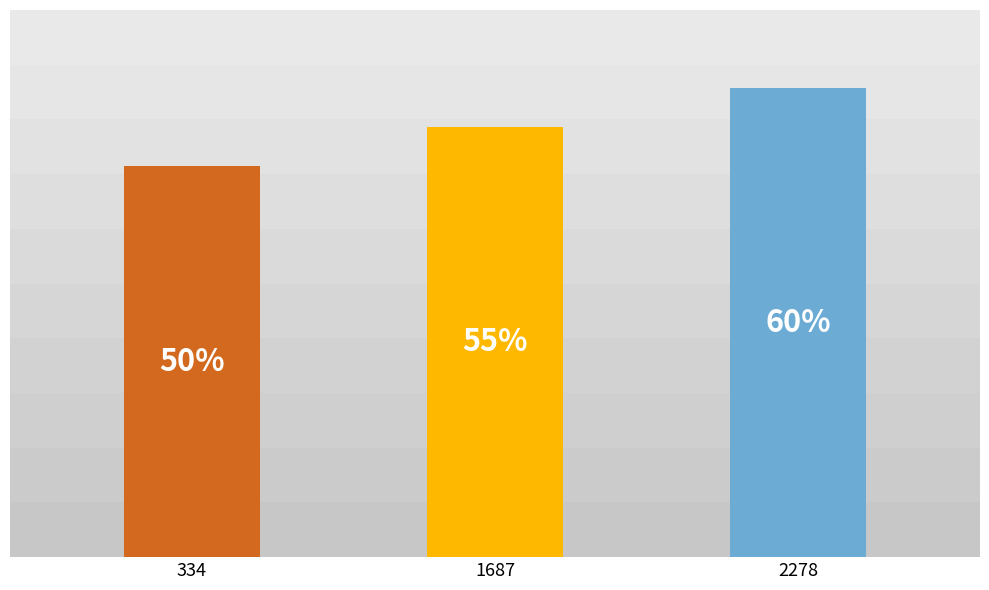

List the labels in order of value, smallest first.

334, 1687, 2278